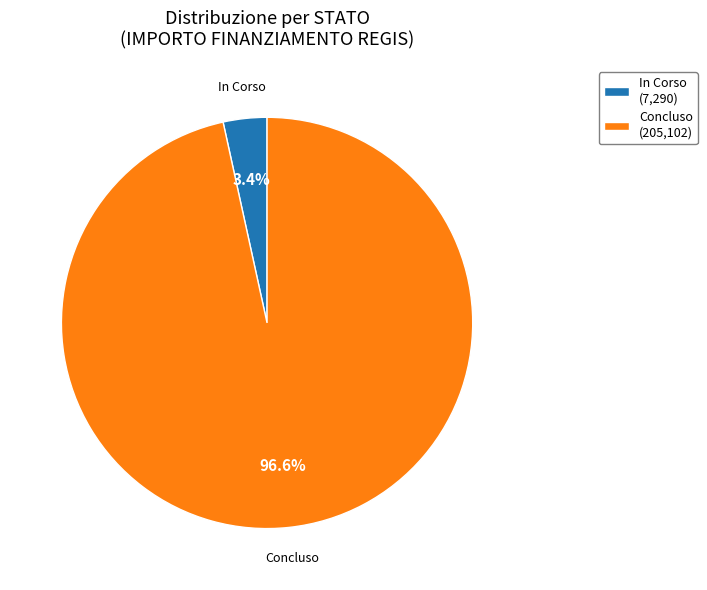

Count the number of slices in the pie.

2